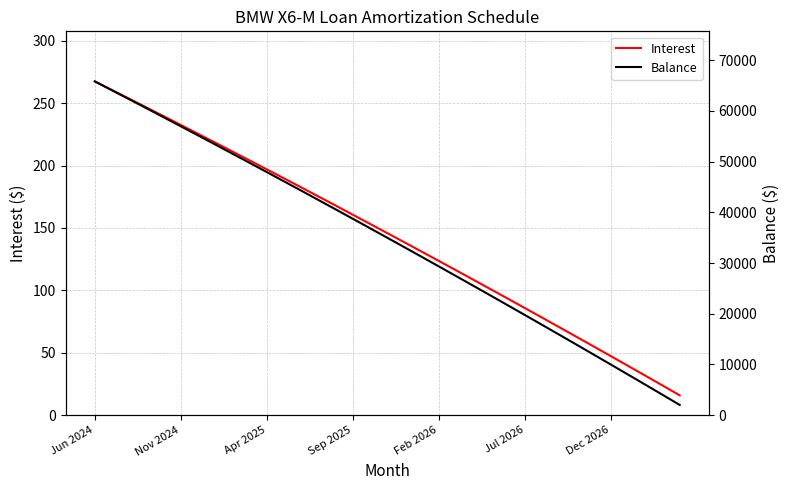

Which category has the highest value in the Interest series?

Jun 2024